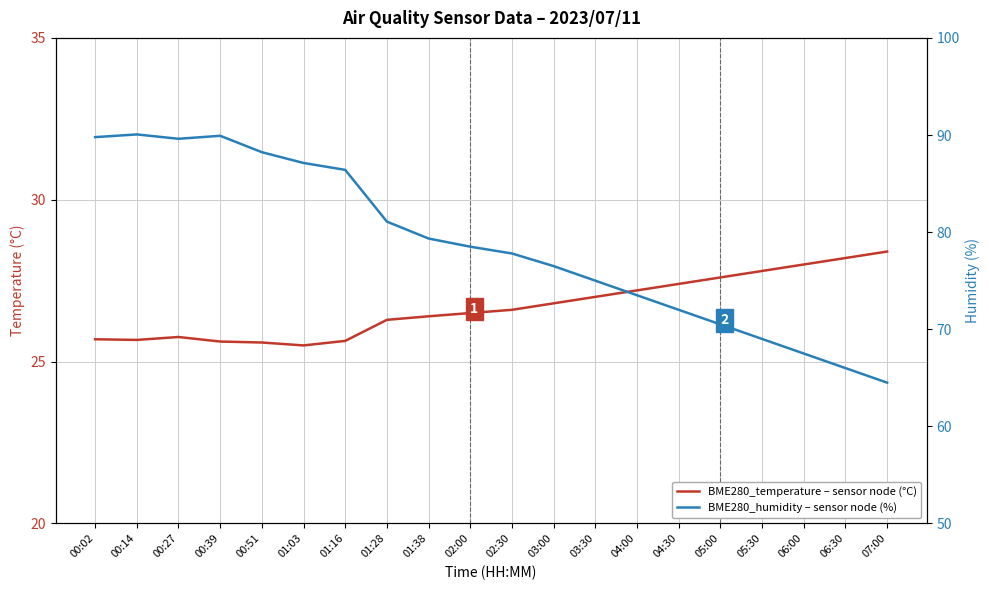

Which has a higher value, 03:30 or 04:00?

04:00